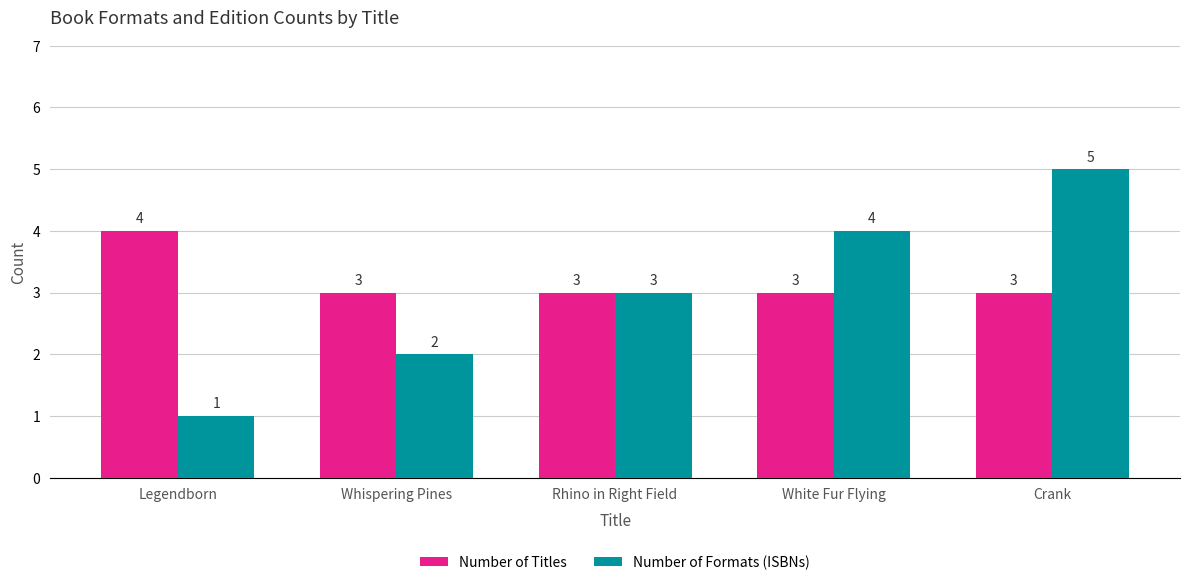

How many data points does each series have?

5